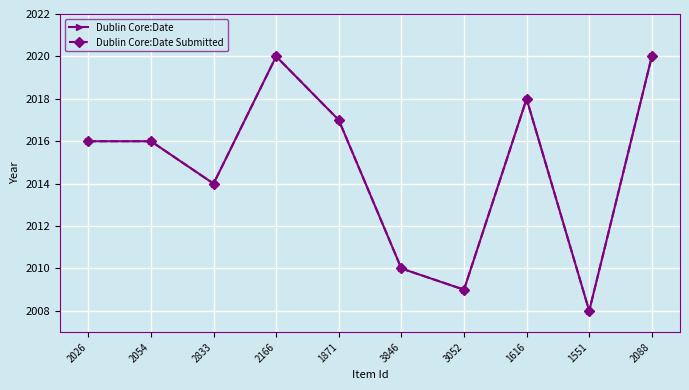

Does the chart have visible grid lines?

Yes